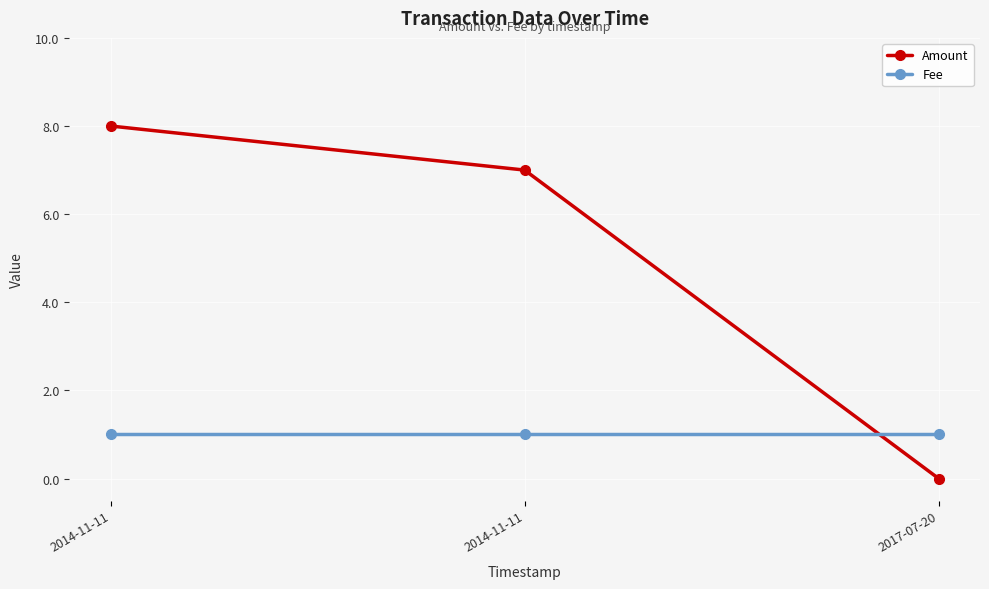

Reading left to right, transcribe all the data shown in this chart.

Amount: 8	7	0
Fee: 1	1	1